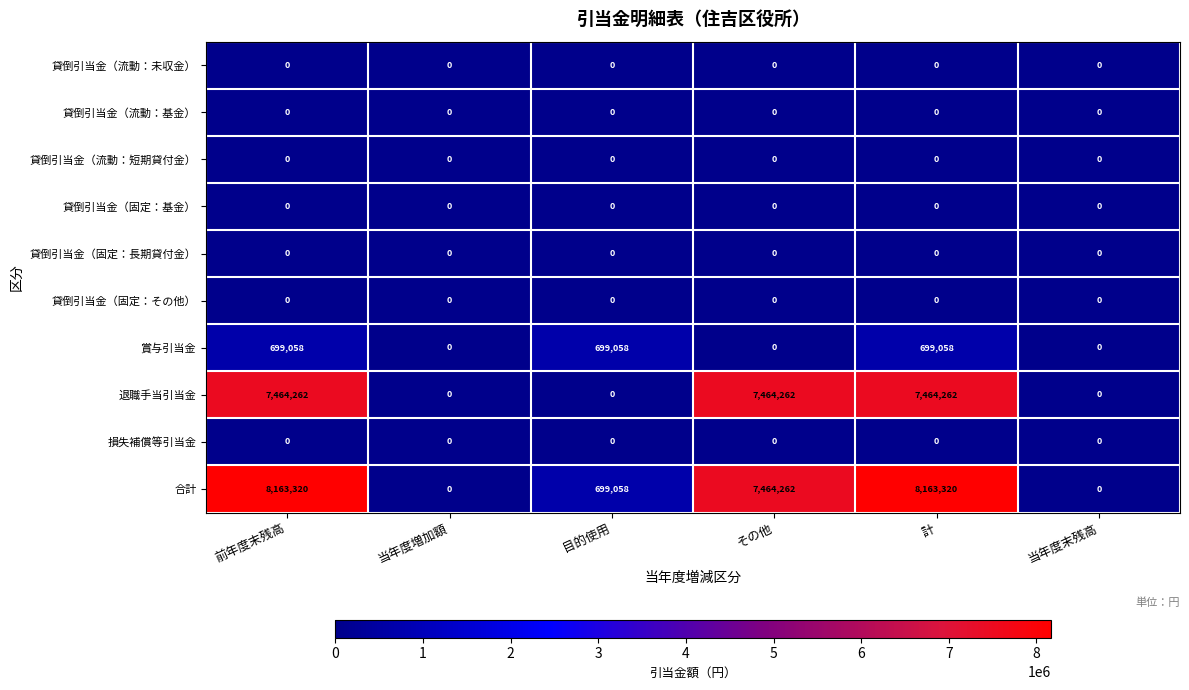

Which series has the largest total across all categories?

合計